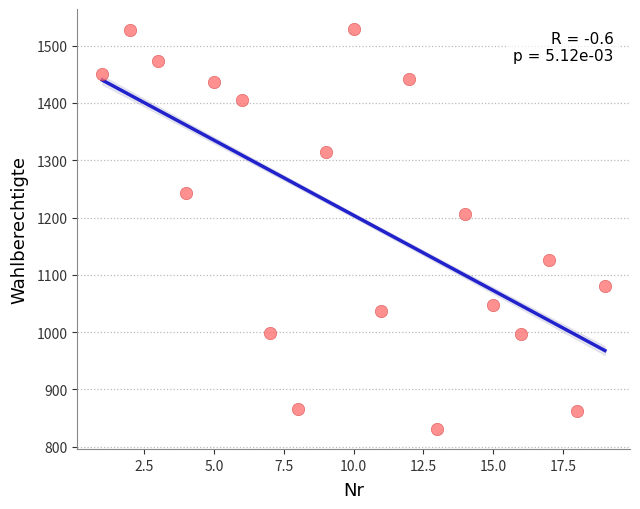

What Y value in the scatter plot is closest to 1180?

1207